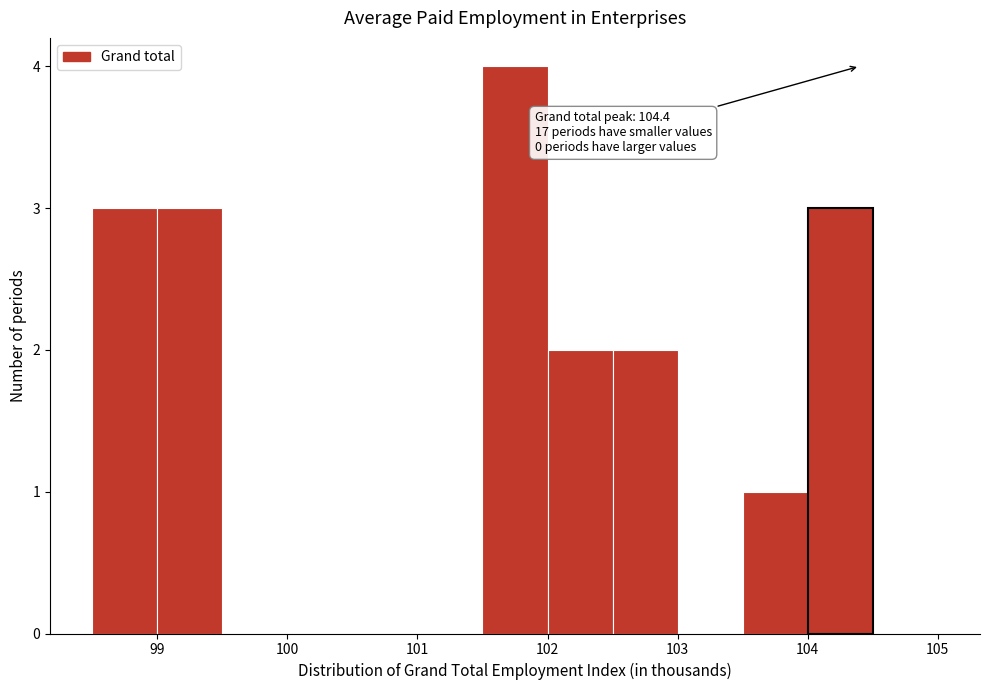

Over which range of the x-axis is the bar tallest?

101.5 to 102.0